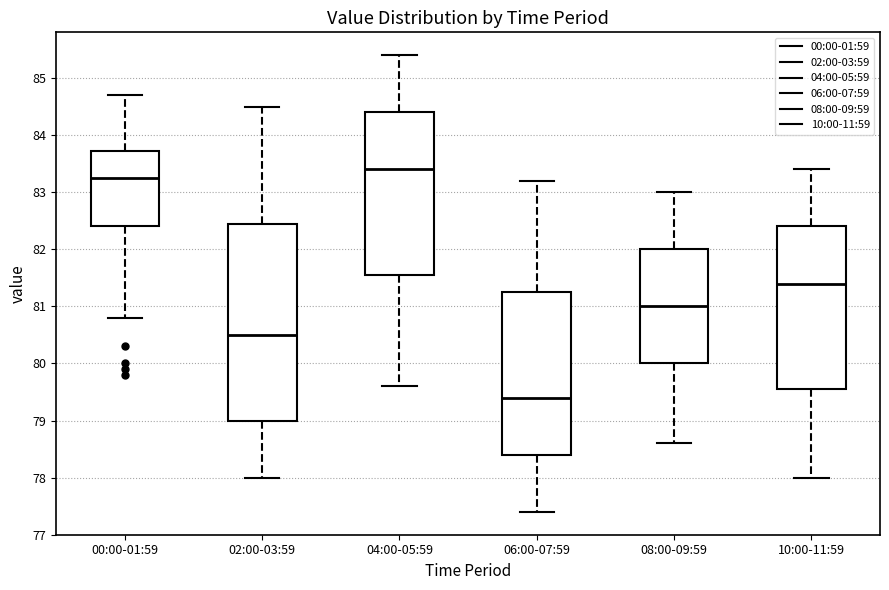

Where does the upper whisker of the box for 08:00-09:59 end on the y-axis? The values are not printed on the chart, so give them approximately, as read against the axis.

83.0